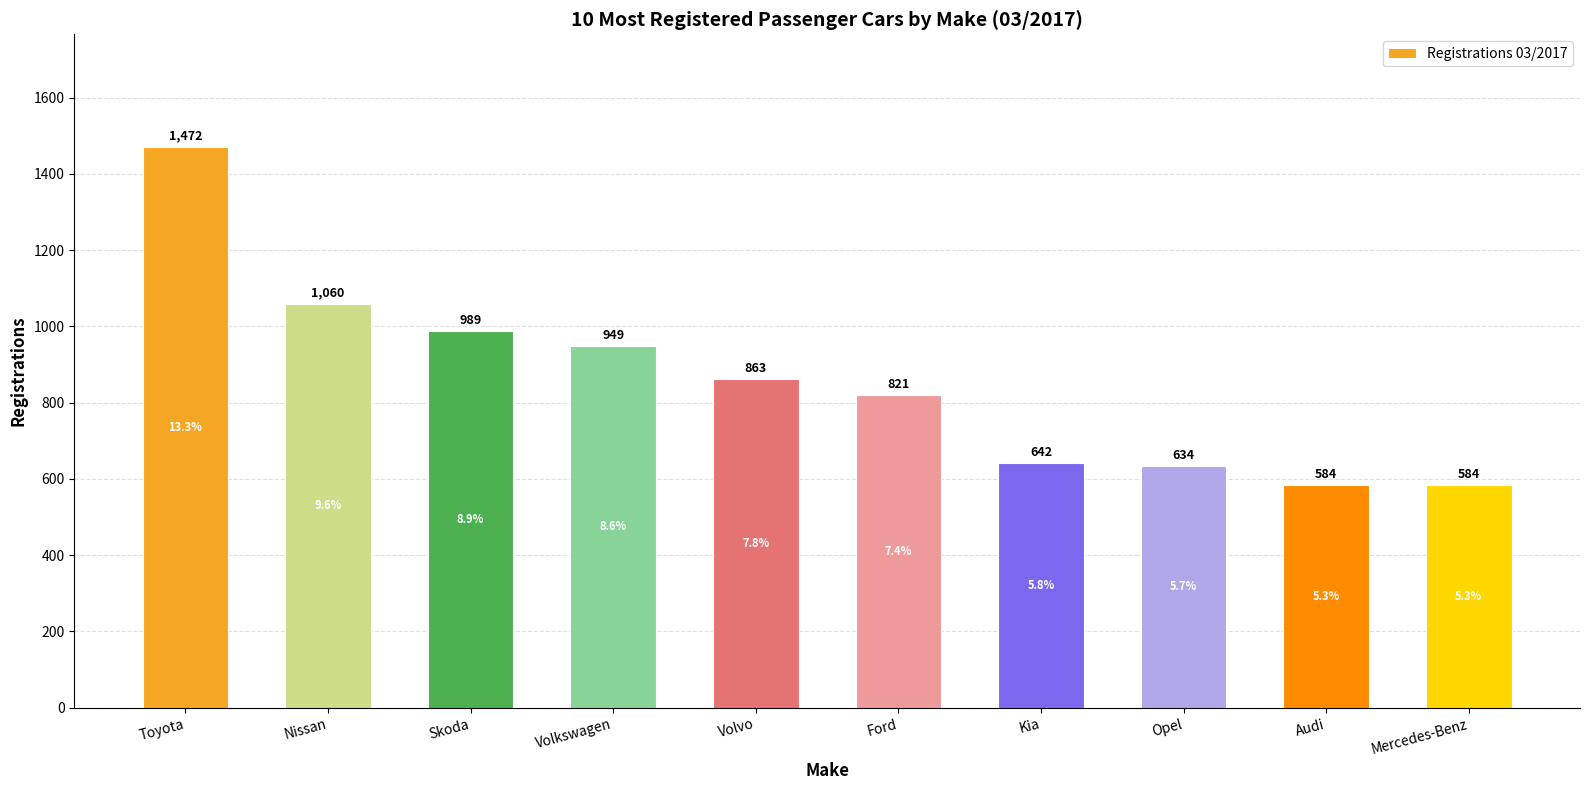

Reading left to right, transcribe all the data shown in this chart.

Toyota=1472	Nissan=1060	Skoda=989	Volkswagen=949	Volvo=863	Ford=821	Kia=642	Opel=634	Audi=584	Mercedes-Benz=584